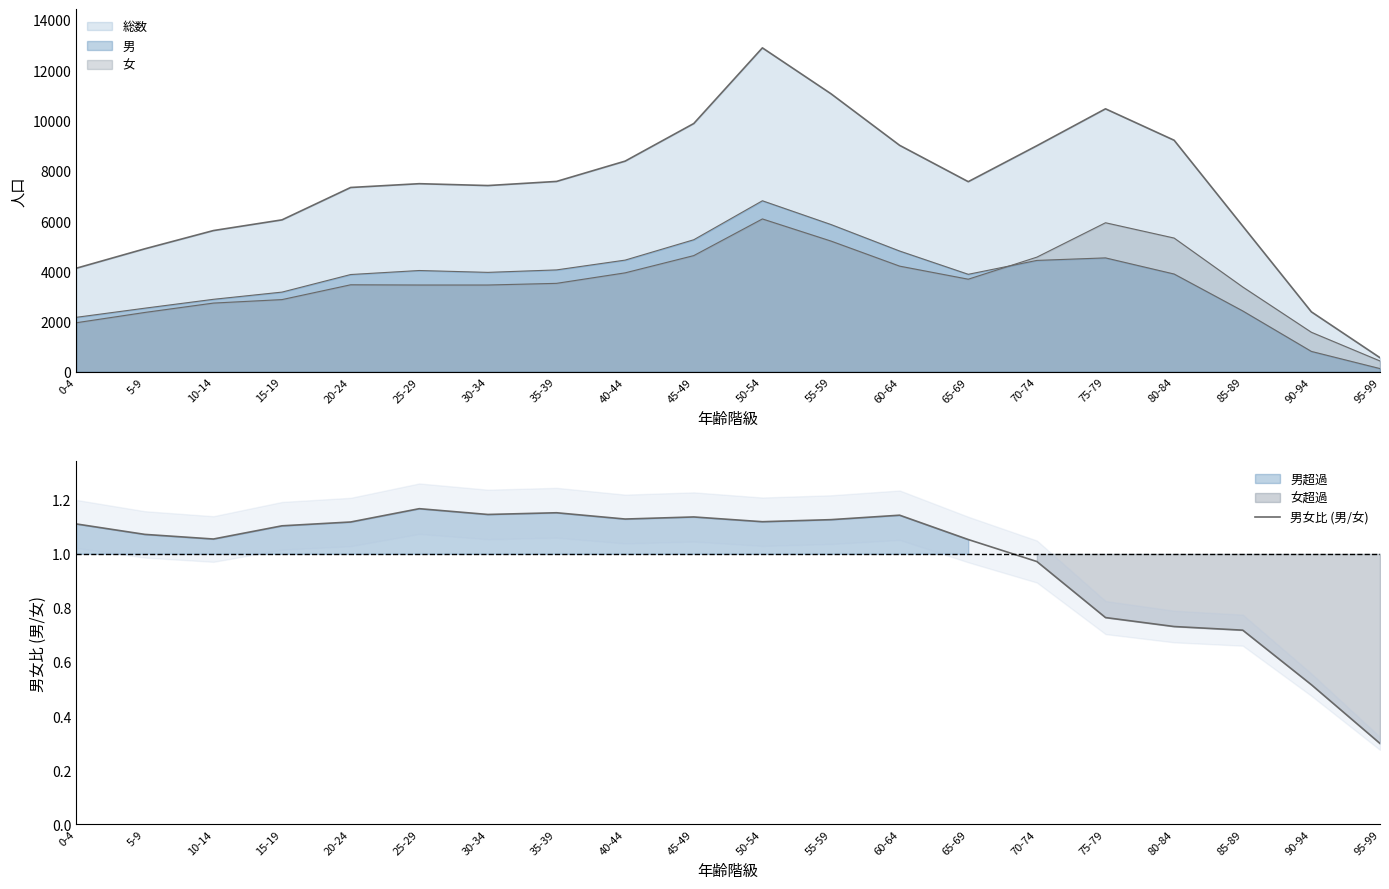

What is the approximate value at 55-59?

1.1